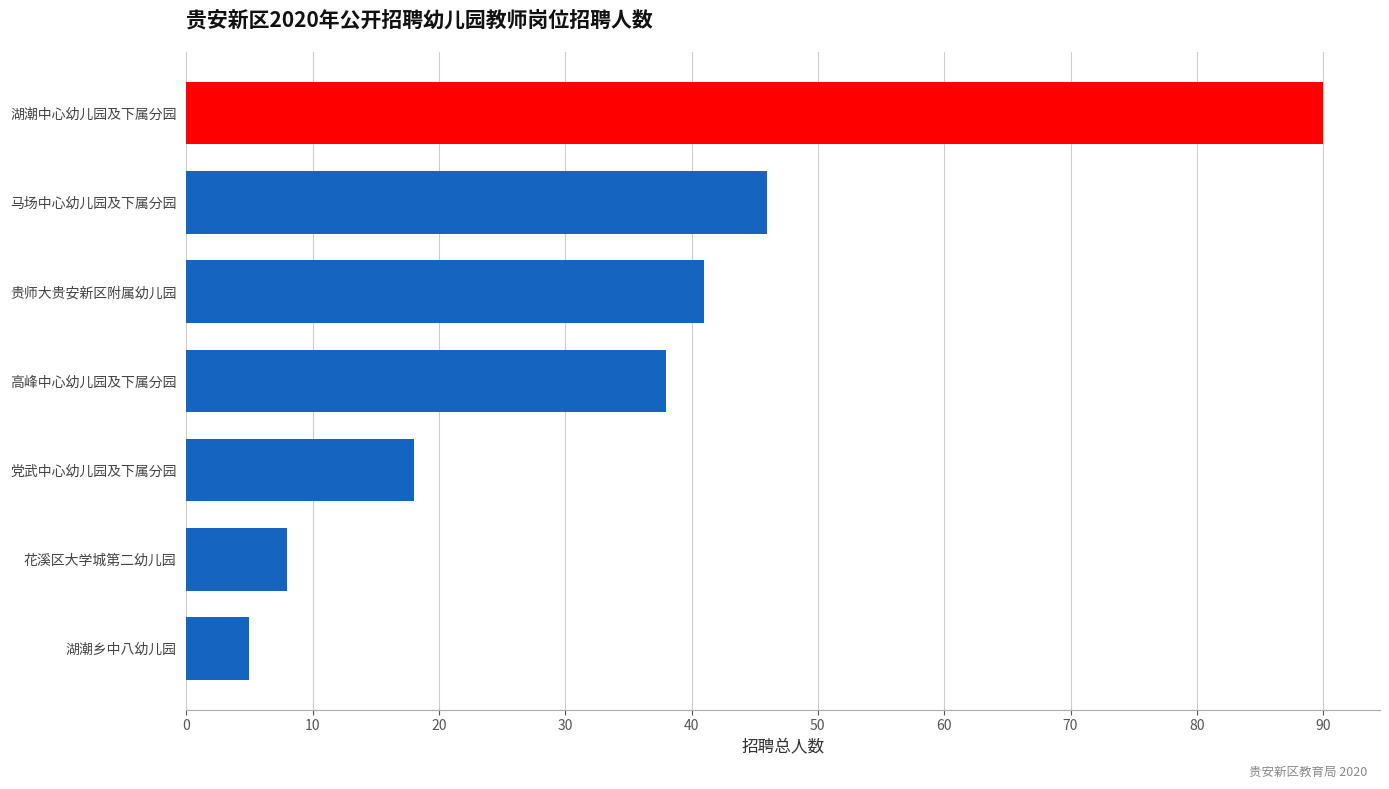

Between 高峰中心幼儿园及下属分园 and 湖潮乡中八幼儿园, which is larger?

高峰中心幼儿园及下属分园